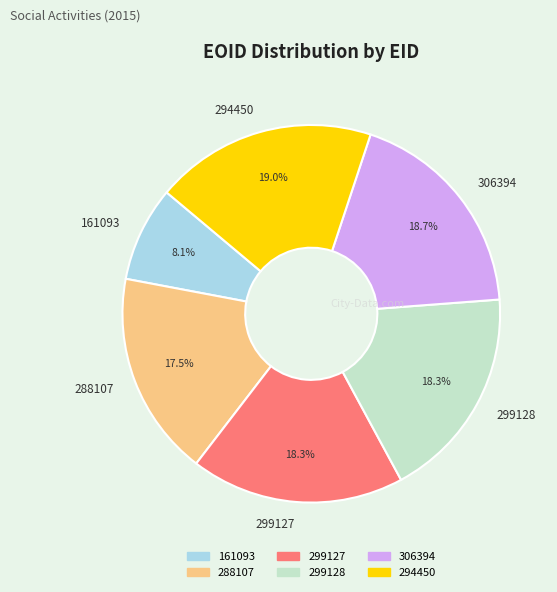

To the nearest percent, what portion does 299127 represent?

18%